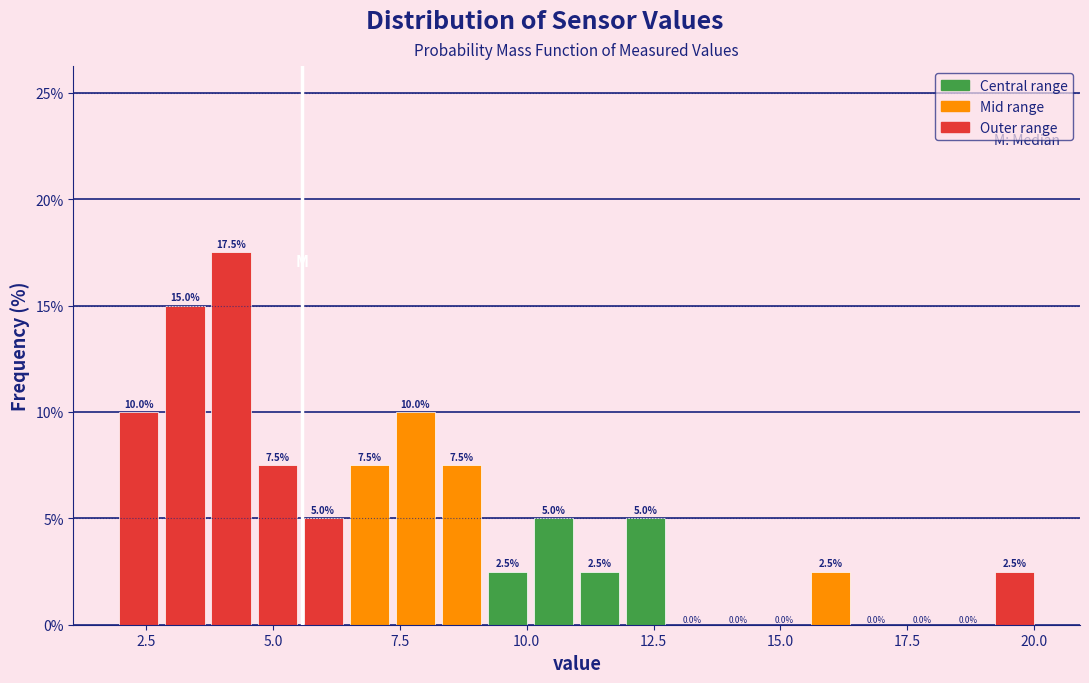

Around what value on the x-axis is the tallest bar? Give the approximate position of its centre, as read against the axis.

4.0